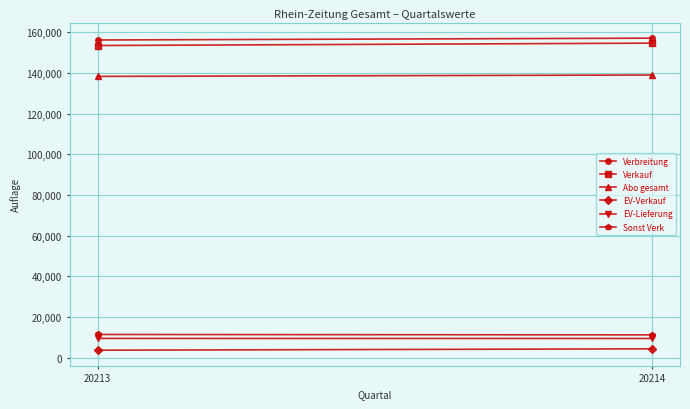

What is the value of the Verkauf point at the 2nd from the left?

154565